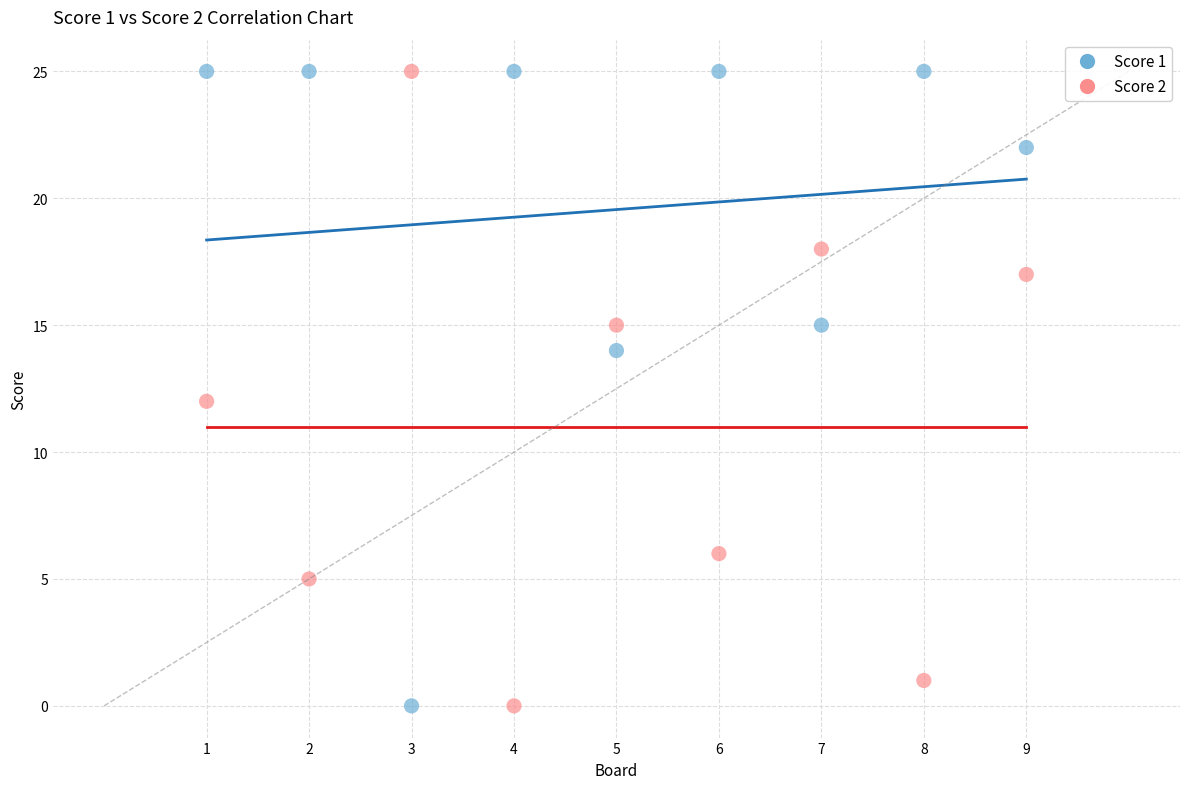

Across all data points, what is the range of Y values (max minus min)?

25